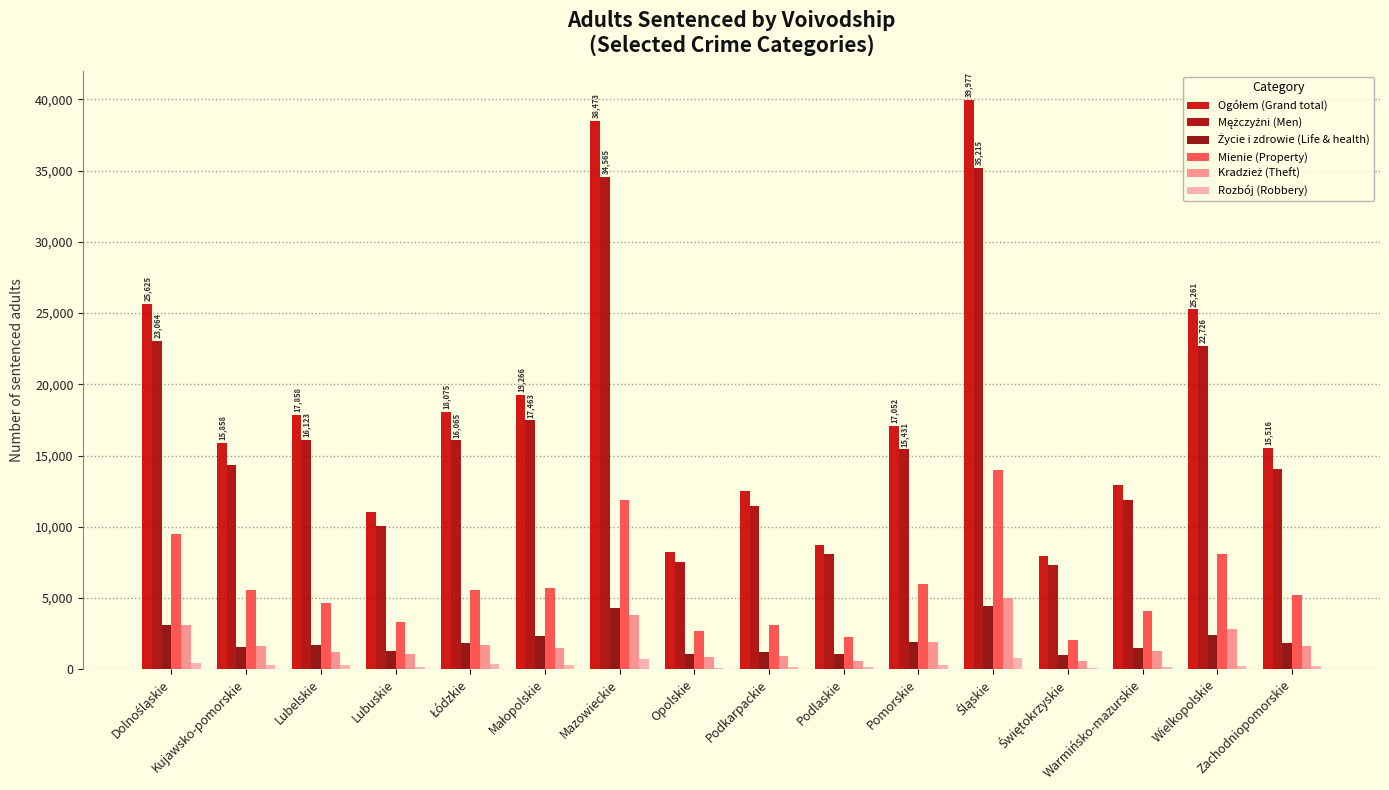

Which has a higher value, Podkarpackie or Wielkopolskie?

Wielkopolskie